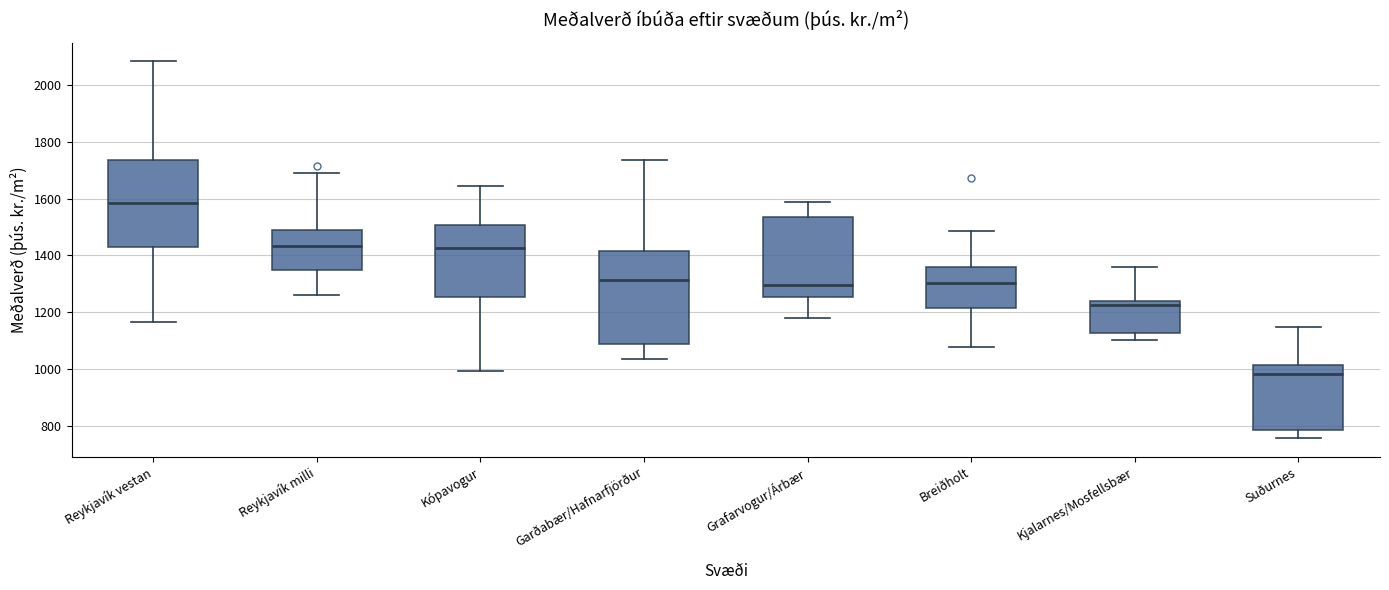

Which box has the lowest median line?

Suðurnes